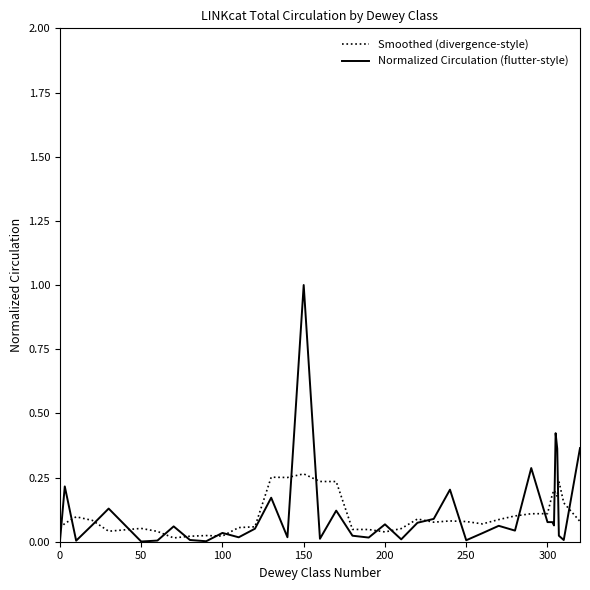

Which series has the largest range (max minus min)?

Normalized Circulation (flutter-style)